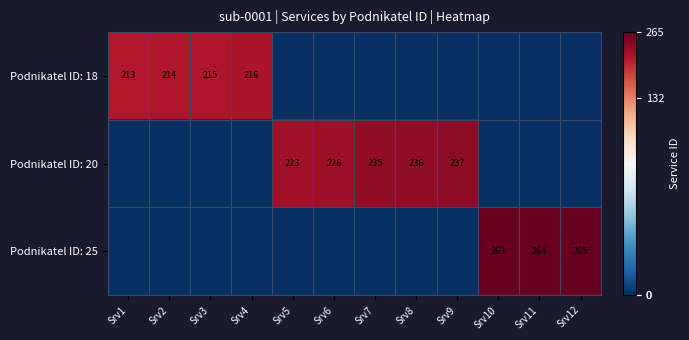

The value of Podnikatel ID: 20 at Srv9 is 413. True or false?

False